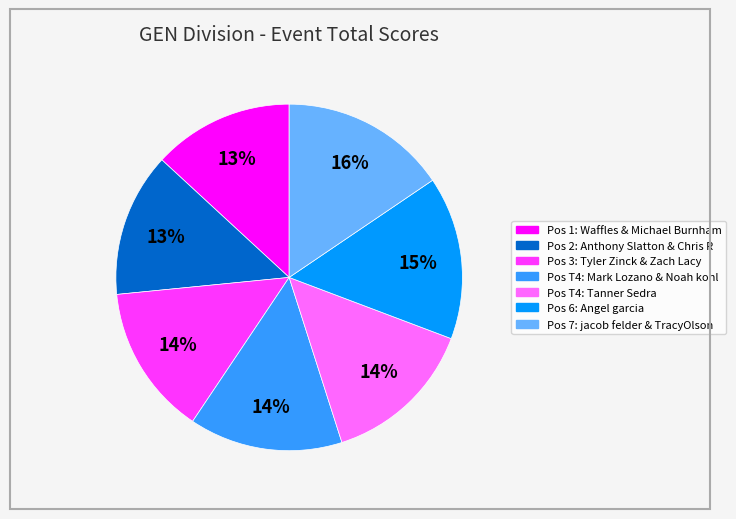

Is there any slice that represents more than half of the pie?

No